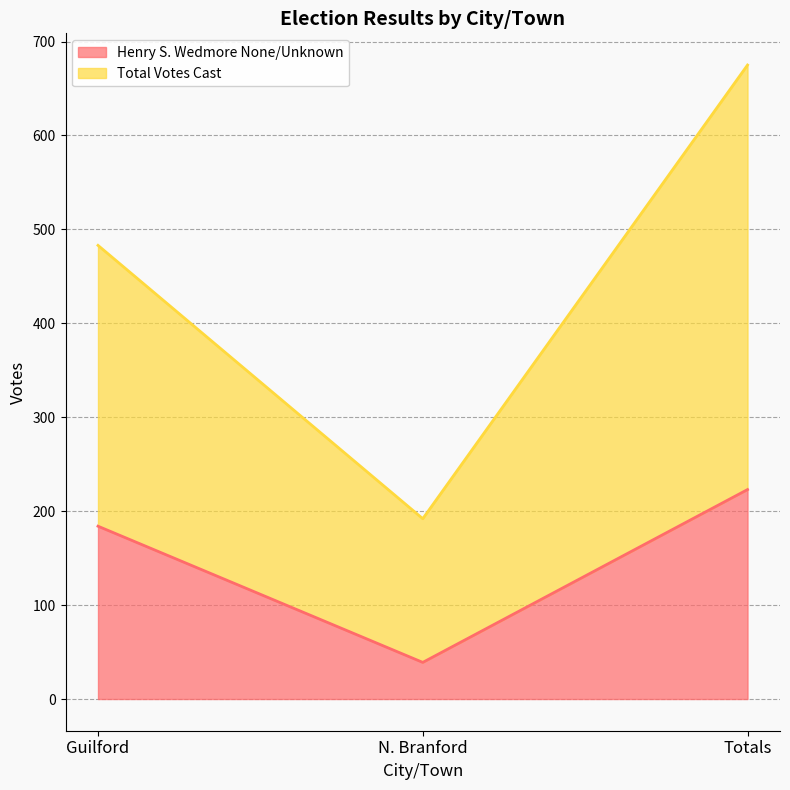

At which label does Total Votes Cast first exceed 483?

Totals